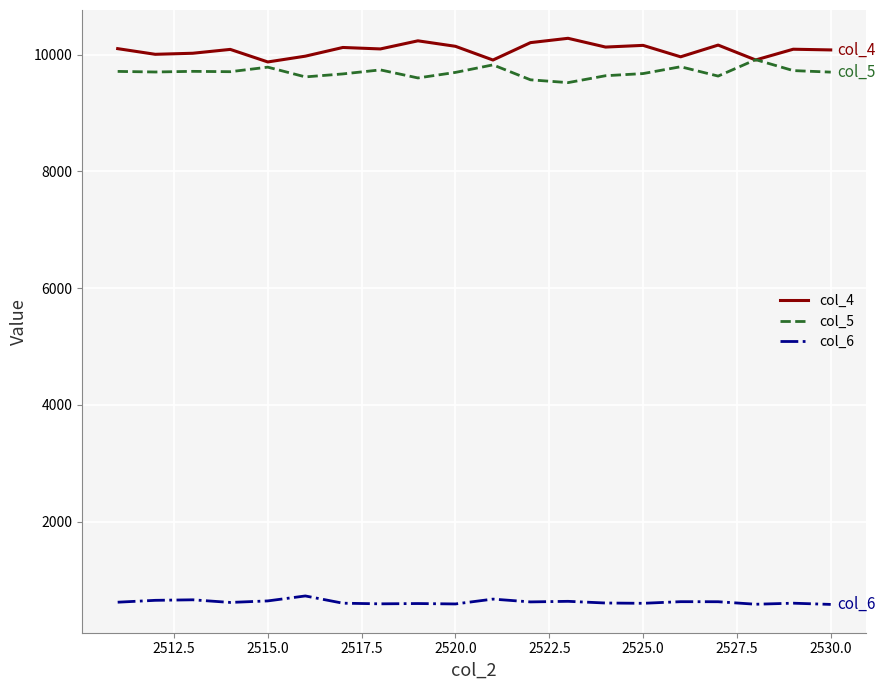

What is the lowest value of the col_5 series?

9521